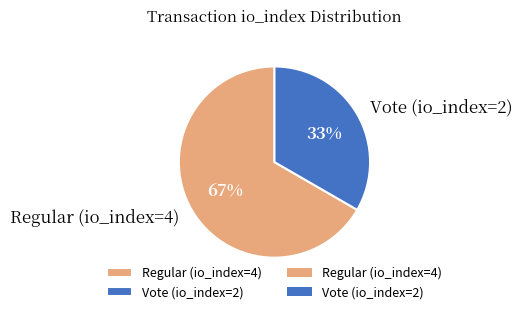

How many slices are in this pie chart?

2